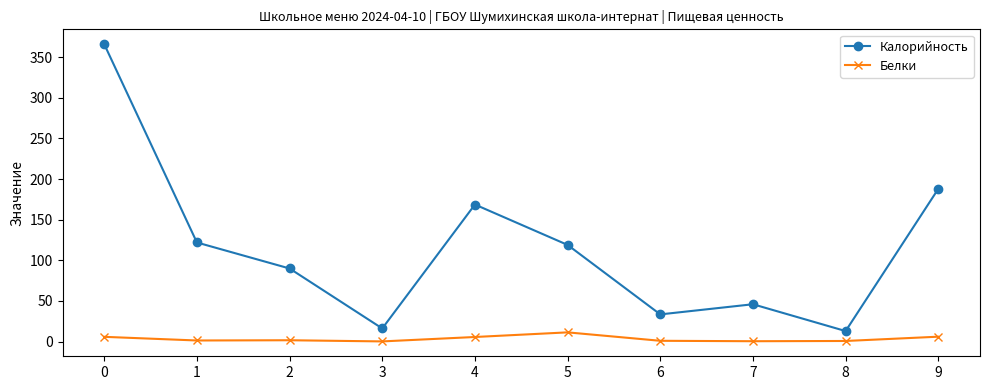

What is the lowest value of the Калорийность series?

13.0